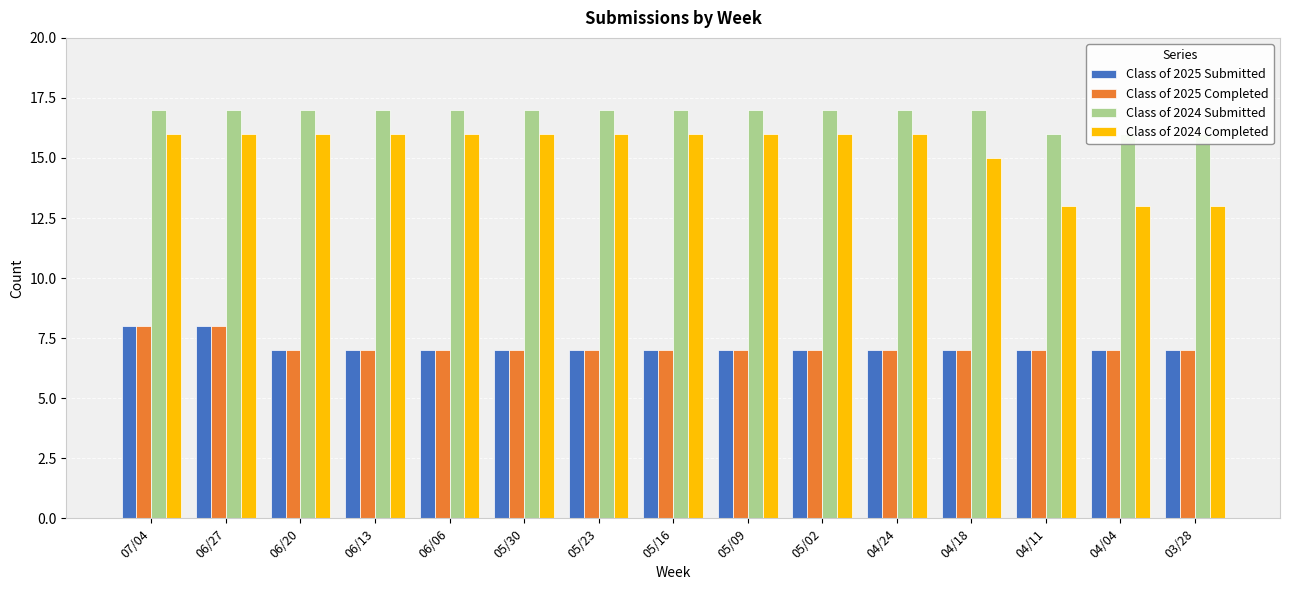

Which series has the largest total across all categories?

Class of 2024 Submitted